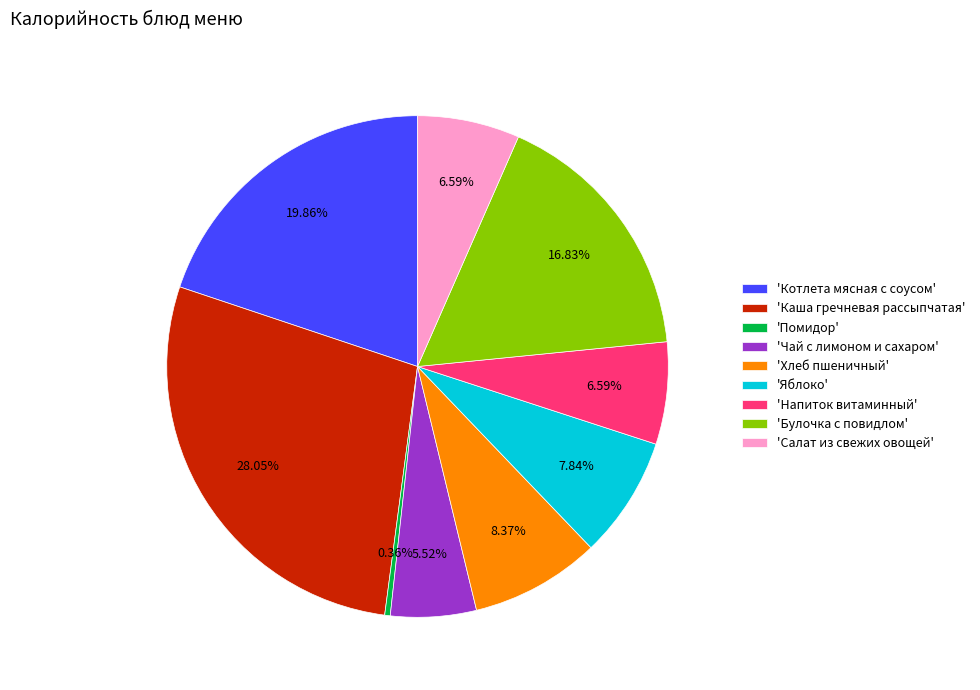

To the nearest percent, what is the average slice percentage?

11%